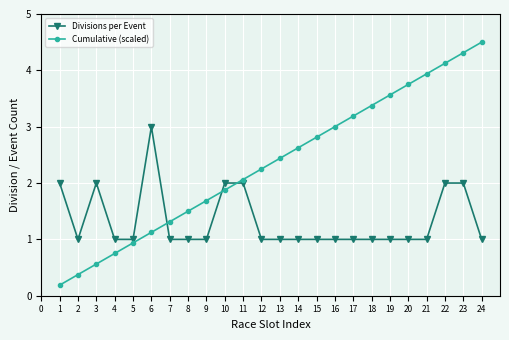

What value does the Divisions per Event series have at 10?

2.0